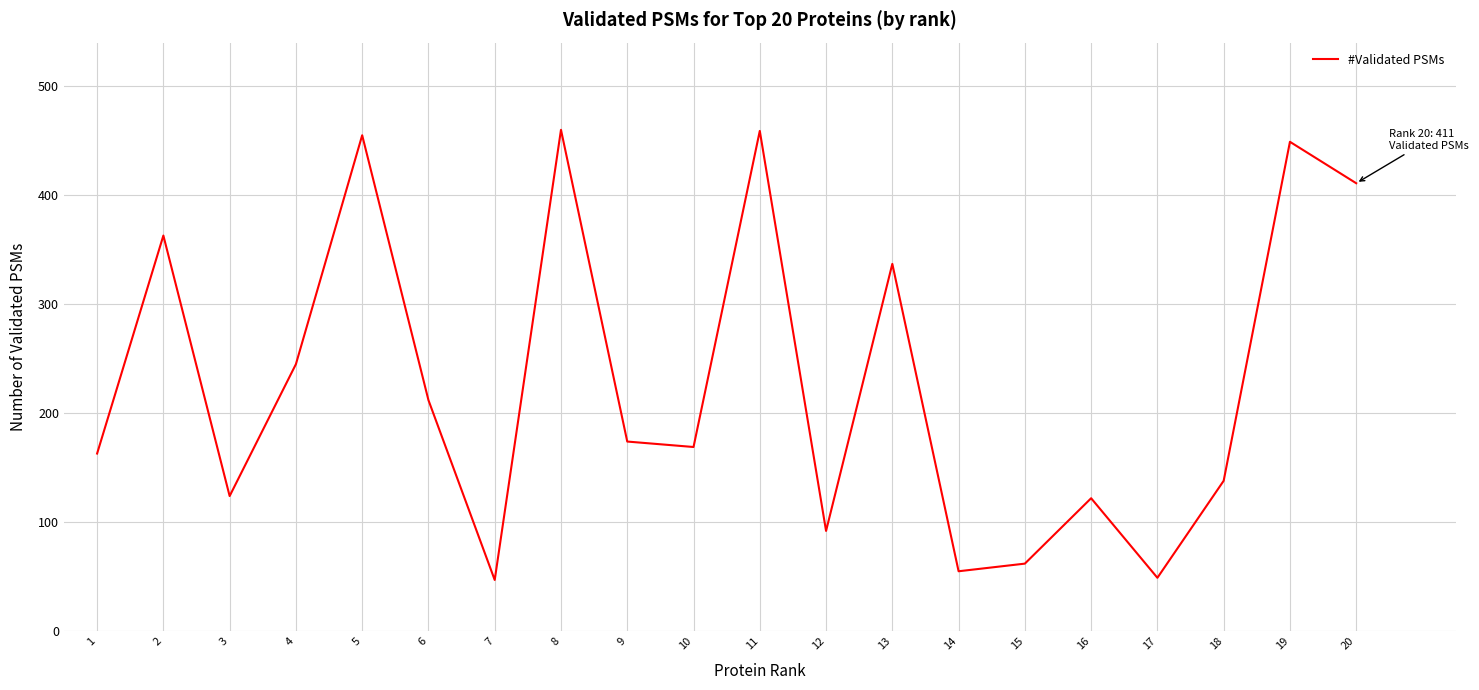

Which has a higher value, 19 or 9?

19